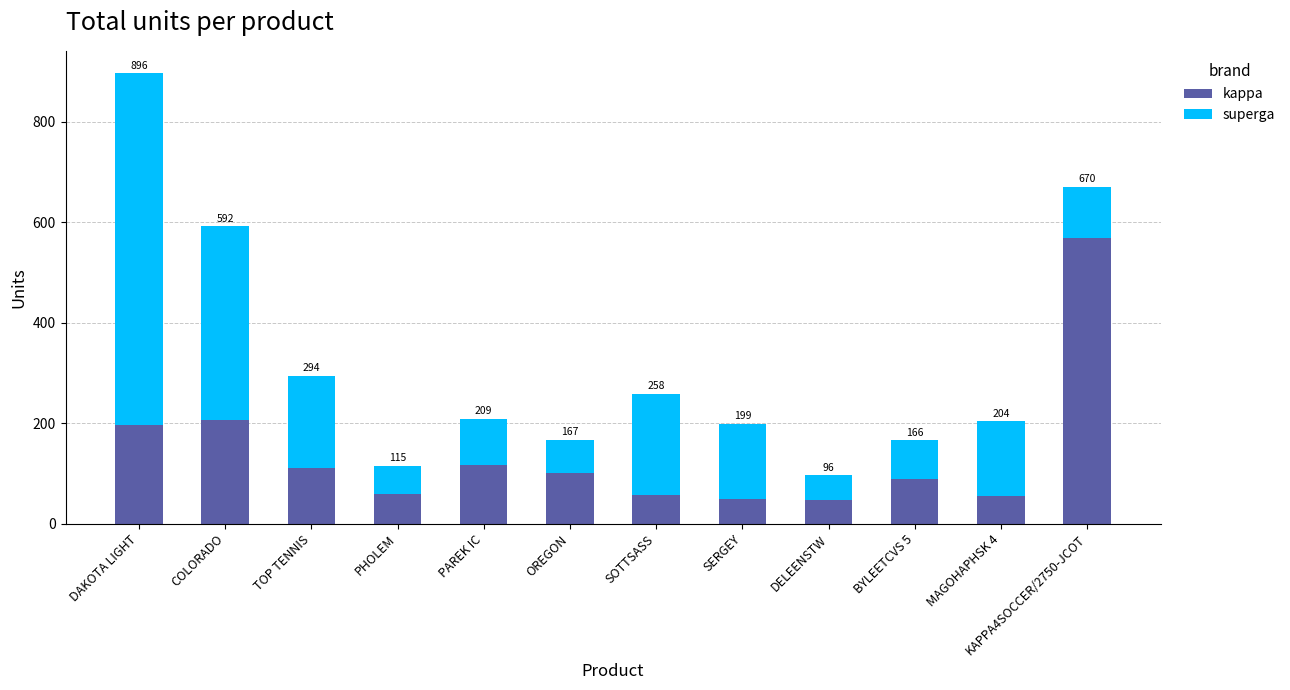

Between DAKOTA LIGHT and PHOLEM, which series saw the biggest shift?

superga